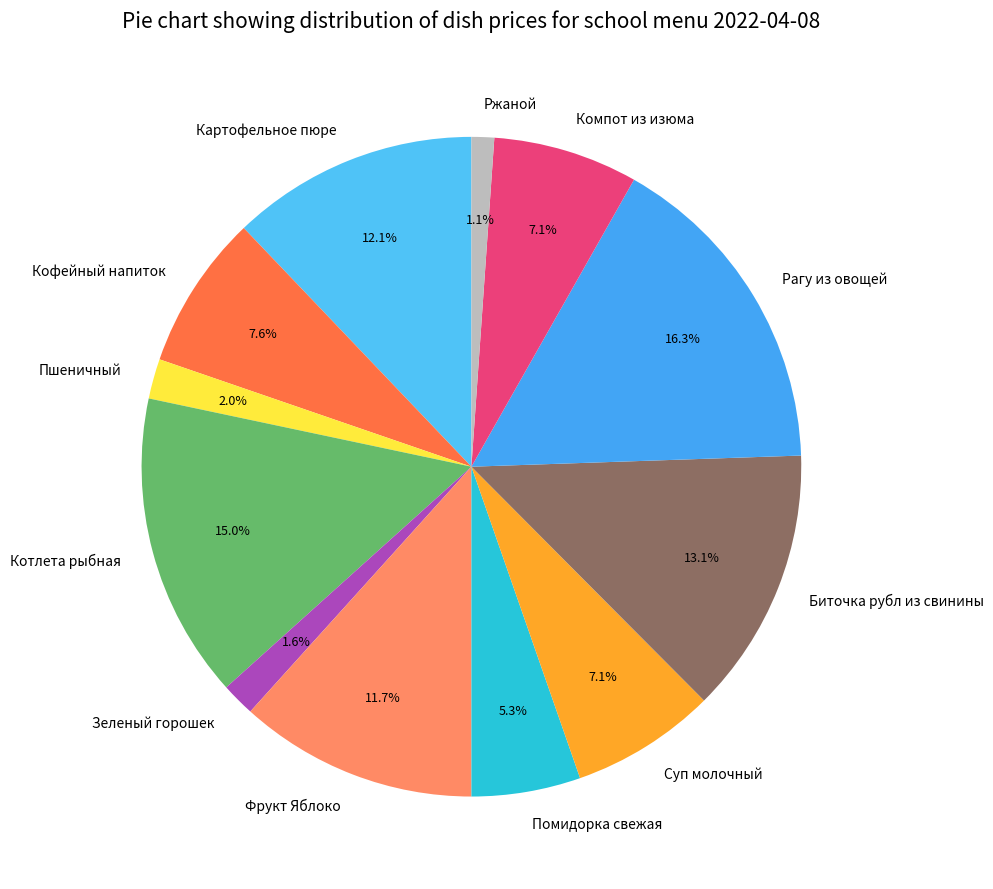

Does Фрукт Яблоко represent more than half of the total?

No